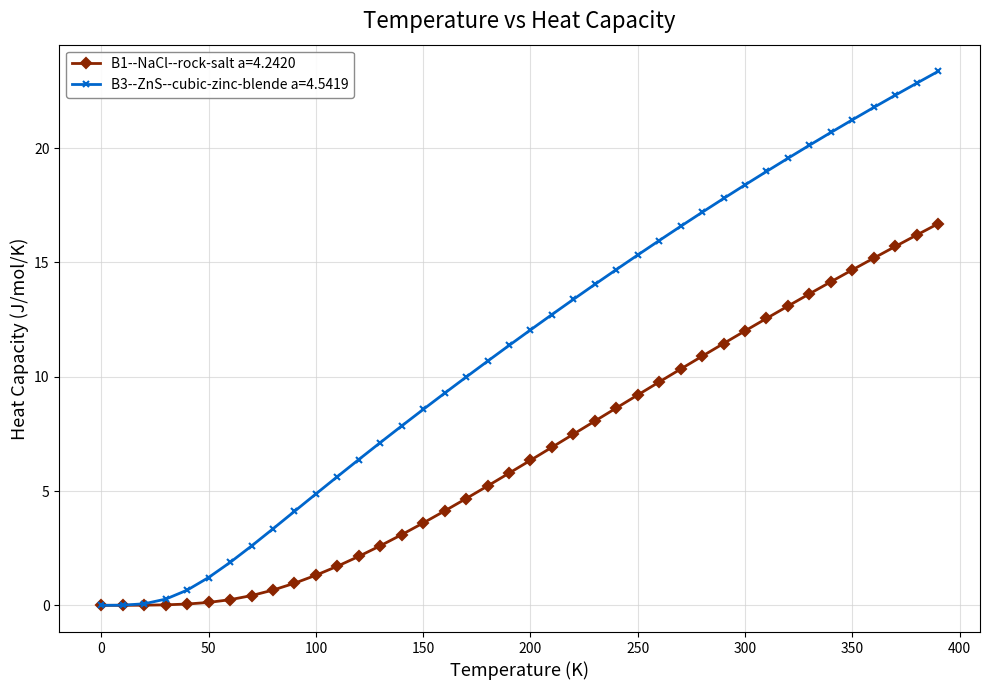

Rank the series by their average value, from highest to lowest.

B3--ZnS--cubic-zinc-blende a=4.5419, B1--NaCl--rock-salt a=4.2420